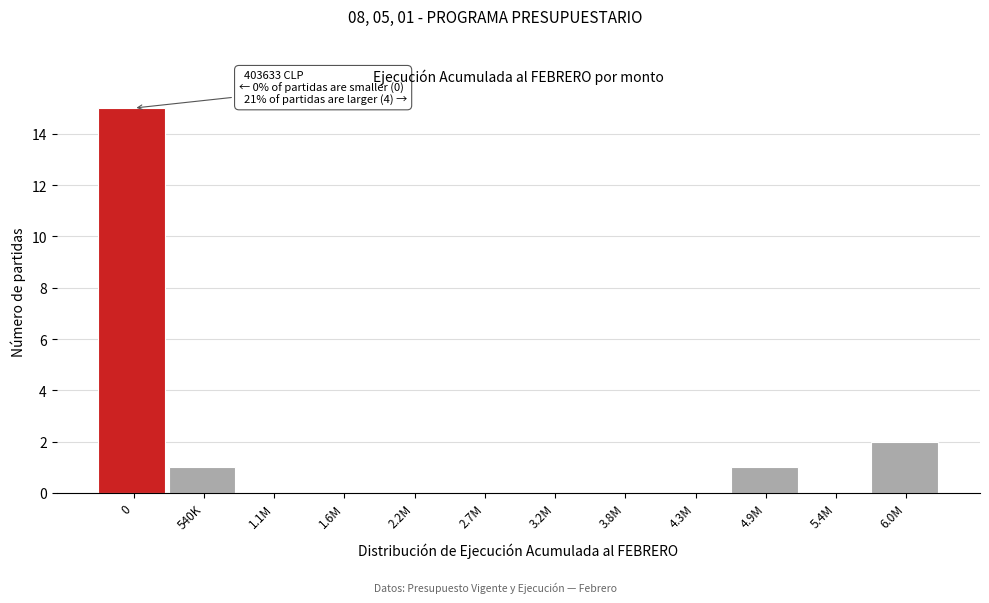

Reading left to right, extract all data points from this chart.

0=15	540K=1	1.1M=0	1.6M=0	2.2M=0	2.7M=0	3.2M=0	3.8M=0	4.3M=0	4.9M=1	5.4M=0	6.0M=2